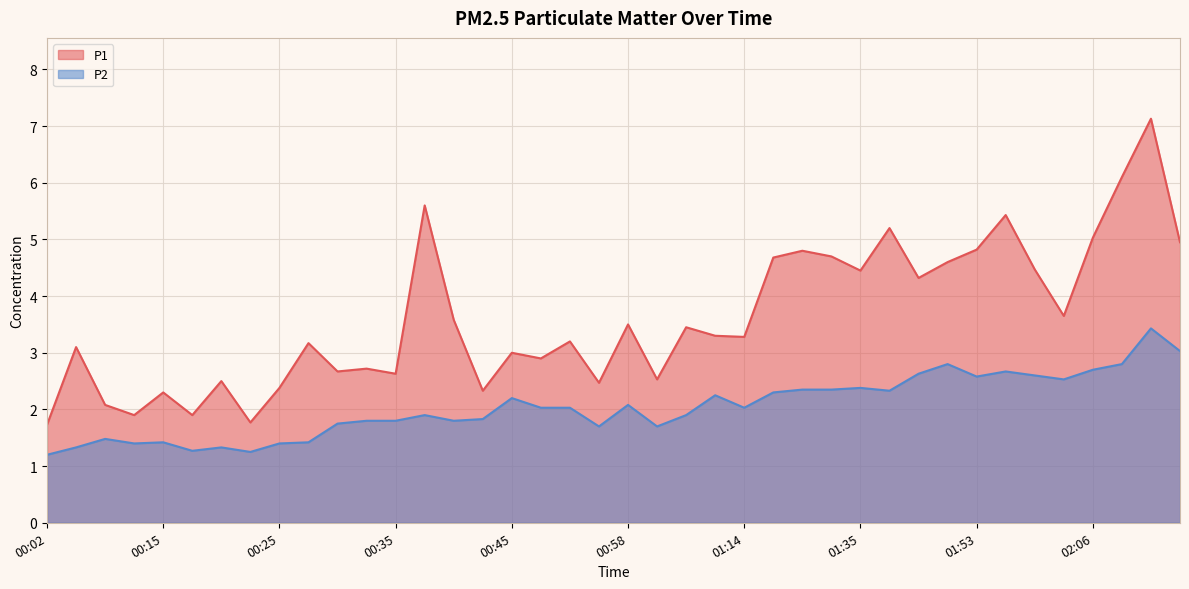

True or false: P2 and P1 intersect in this chart.

False